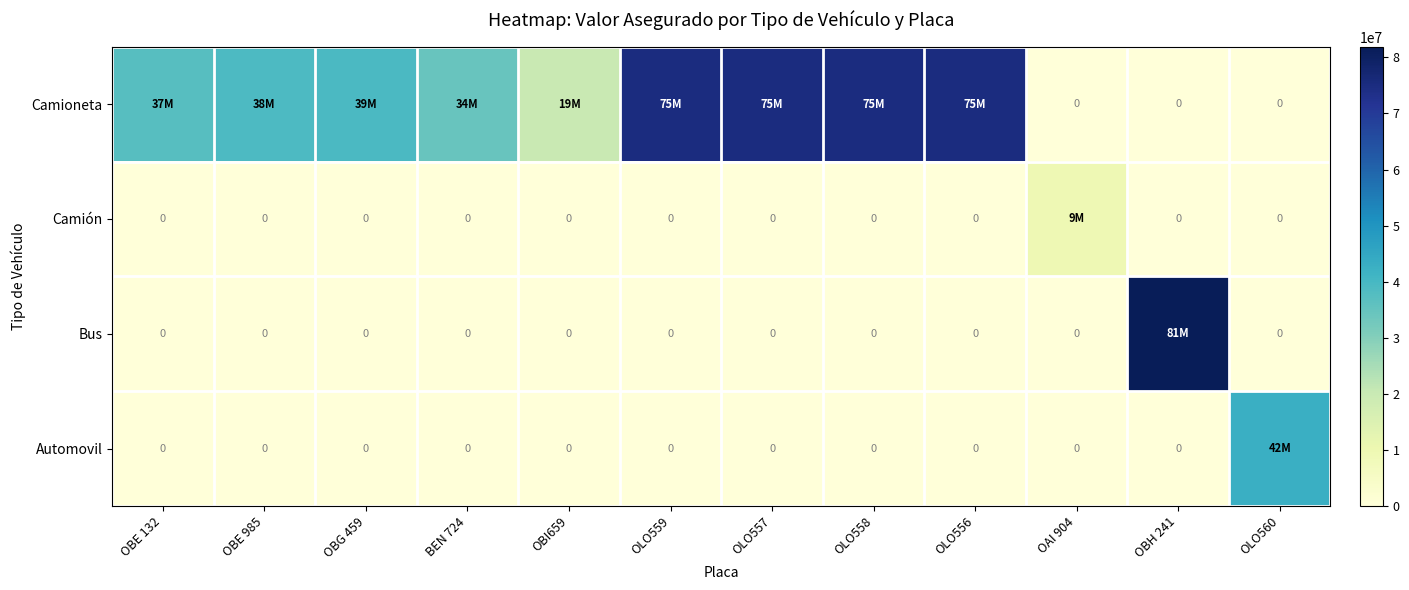

How many values in the Camioneta series exceed 38900000?

5